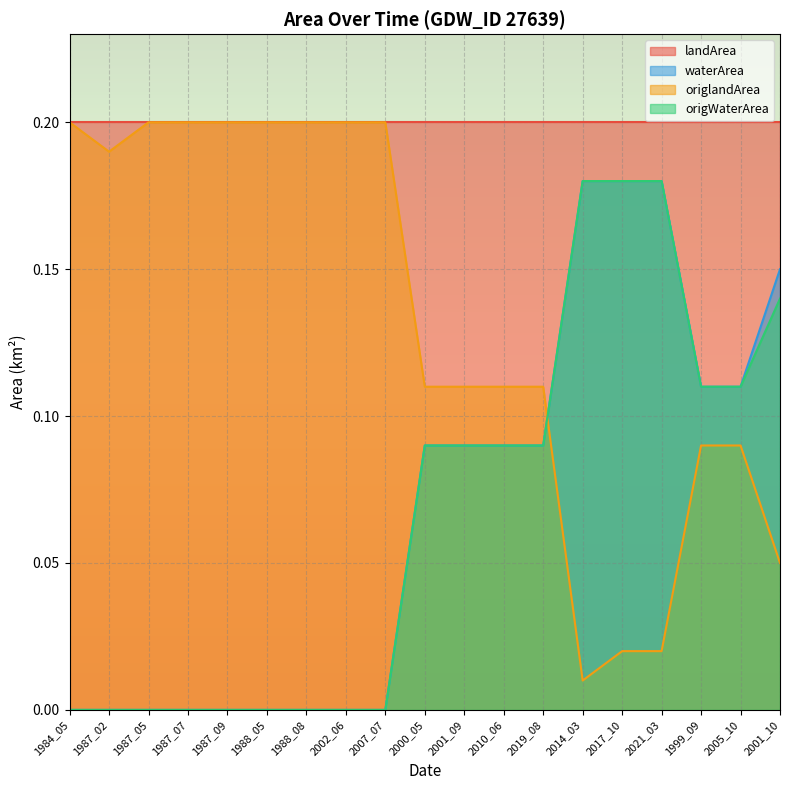

True or false: landArea and waterArea intersect in this chart.

False